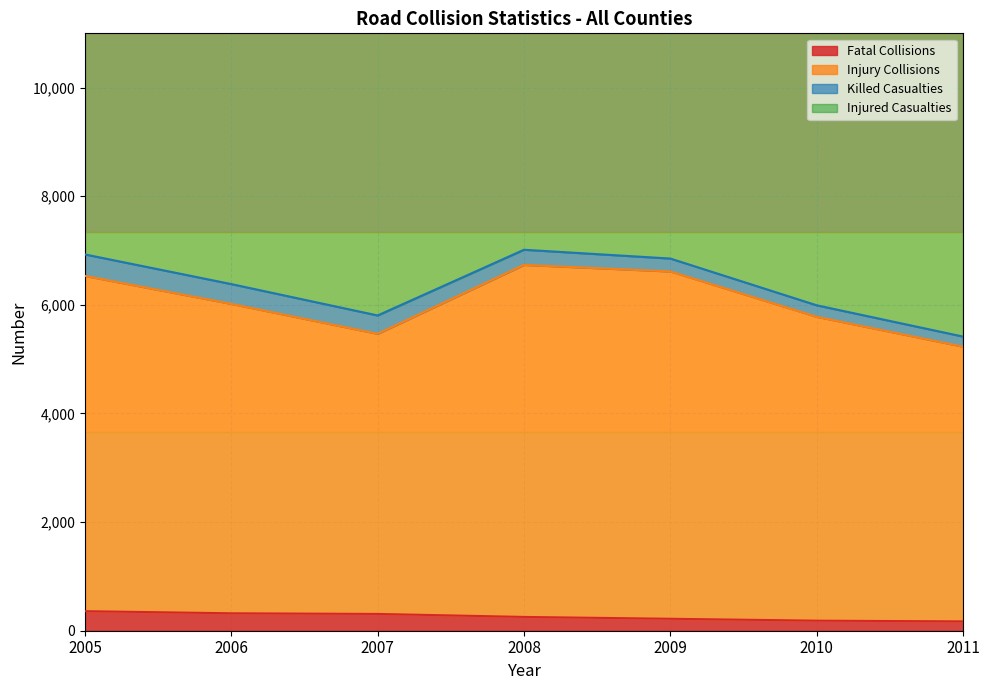

What is the difference between the highest and lowest values at 2006?

14637